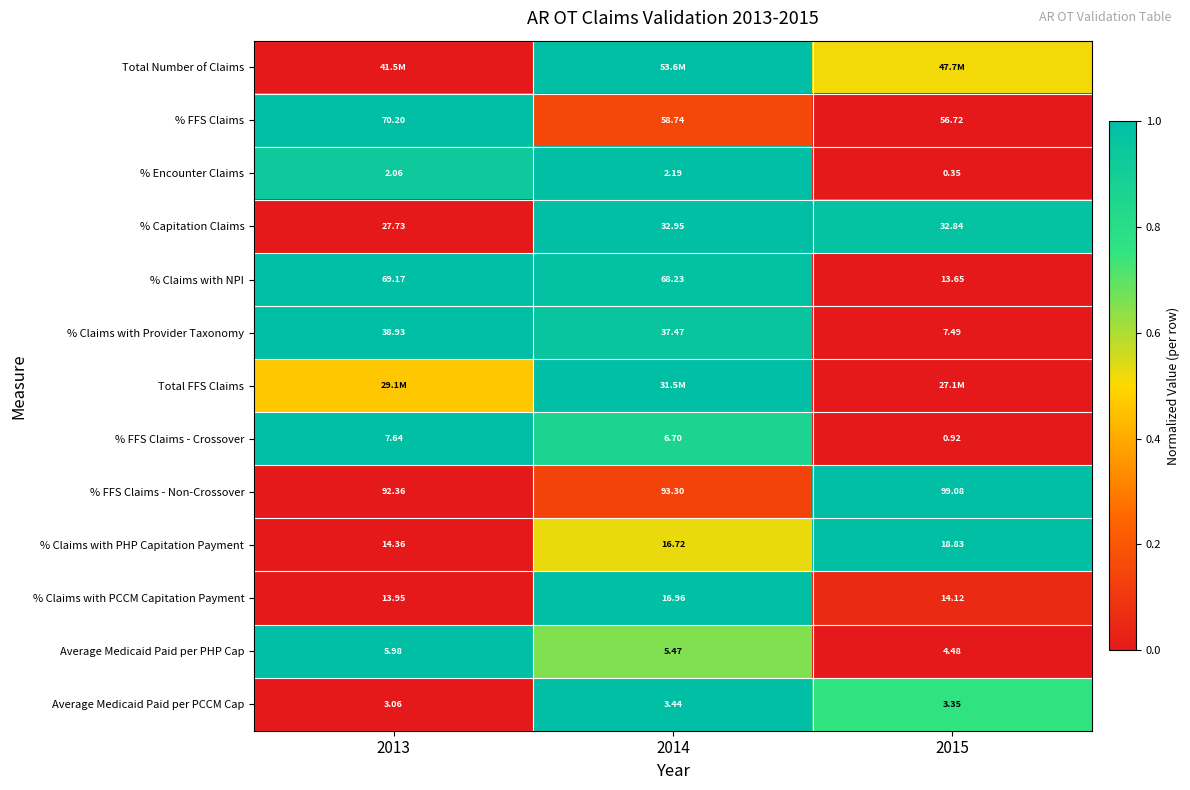

Which series has the widest spread of values?

Total Number of Claims